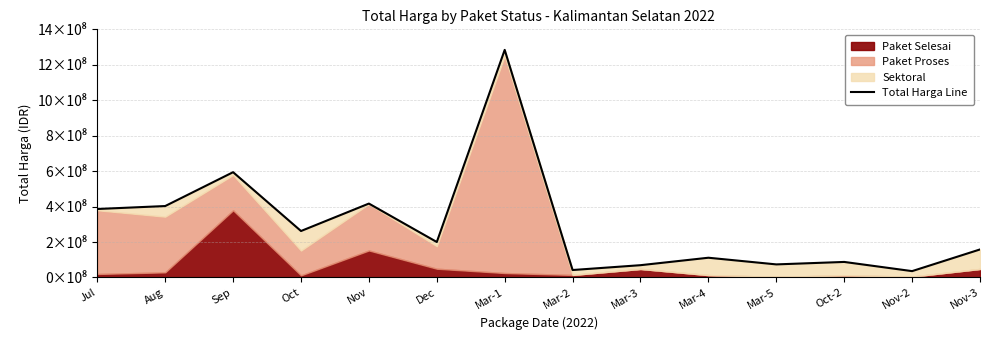

Reading right to left, extract all data points from this chart.

158140000	35893000	87720000	73825000	111442000	69371000	42120000	1284014505	200158800	416990900	262189990	594062200	403056780	386386000